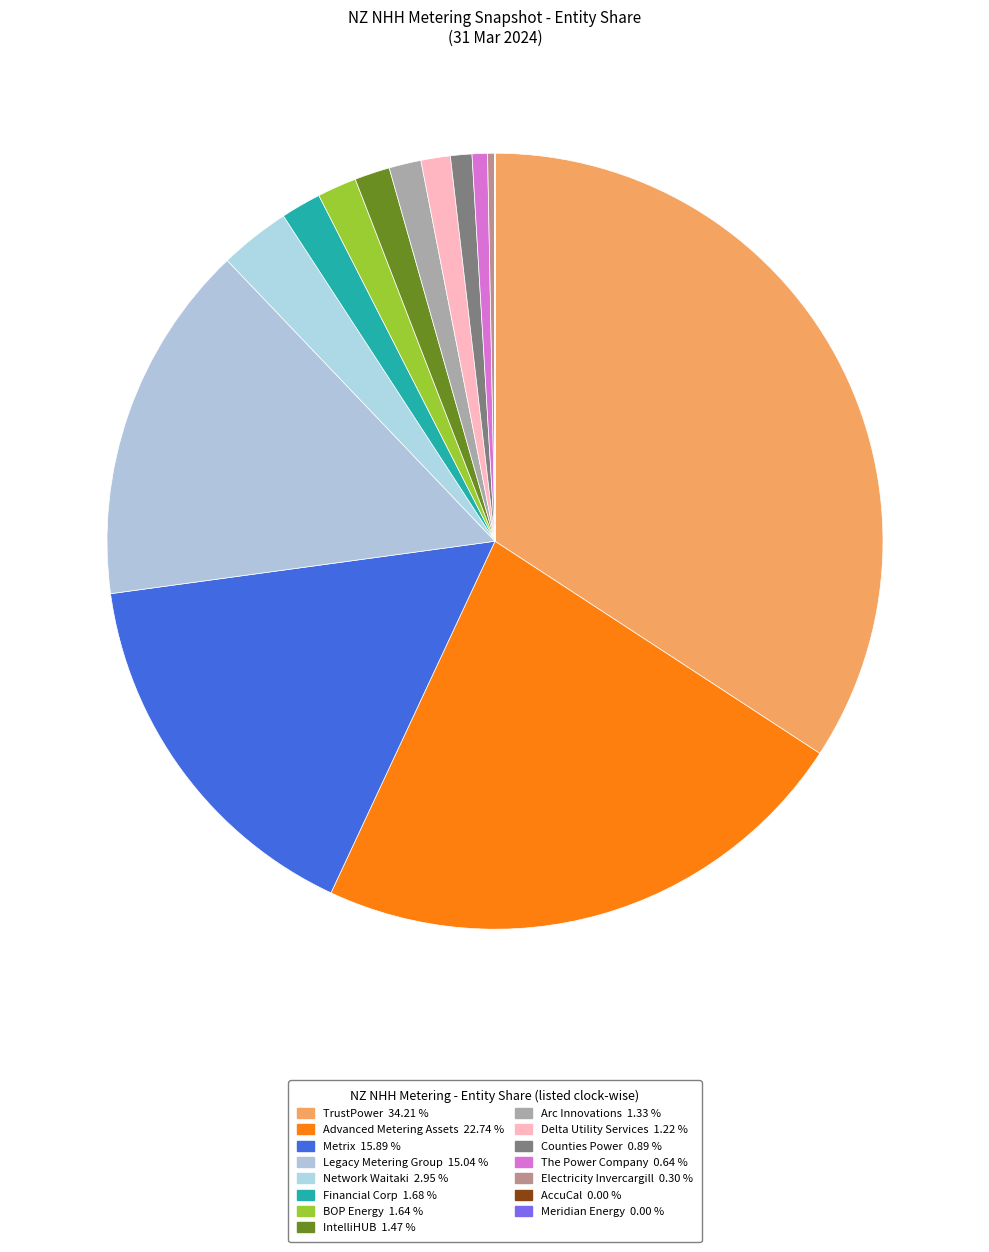

Approximately how many times larger is the value at Financial Corp compared to Delta Utility Services?

1.4